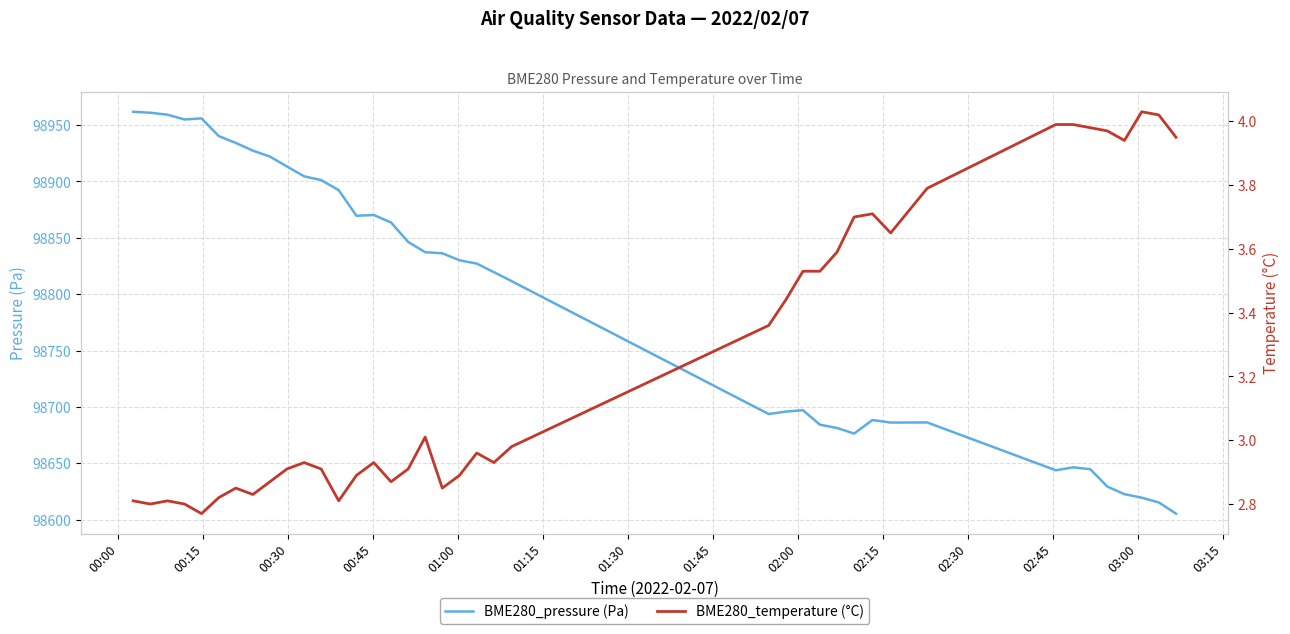

List the series in order of their peak value, highest first.

BME280_pressure (Pa), BME280_temperature (°C)